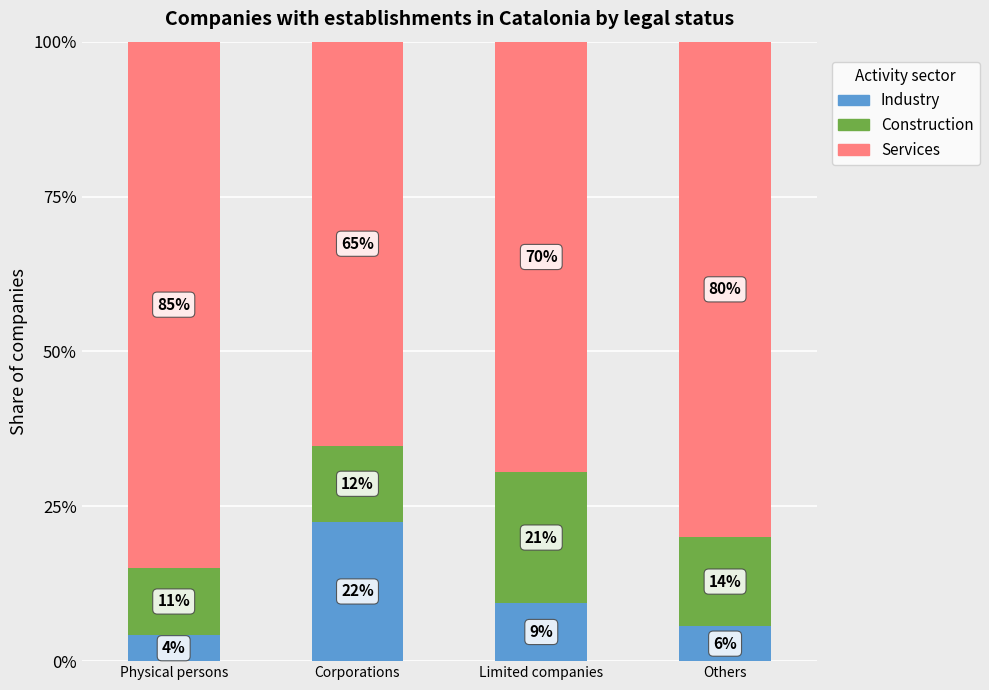

What is the difference between the second highest and minimum values in the Industry series?

5.2